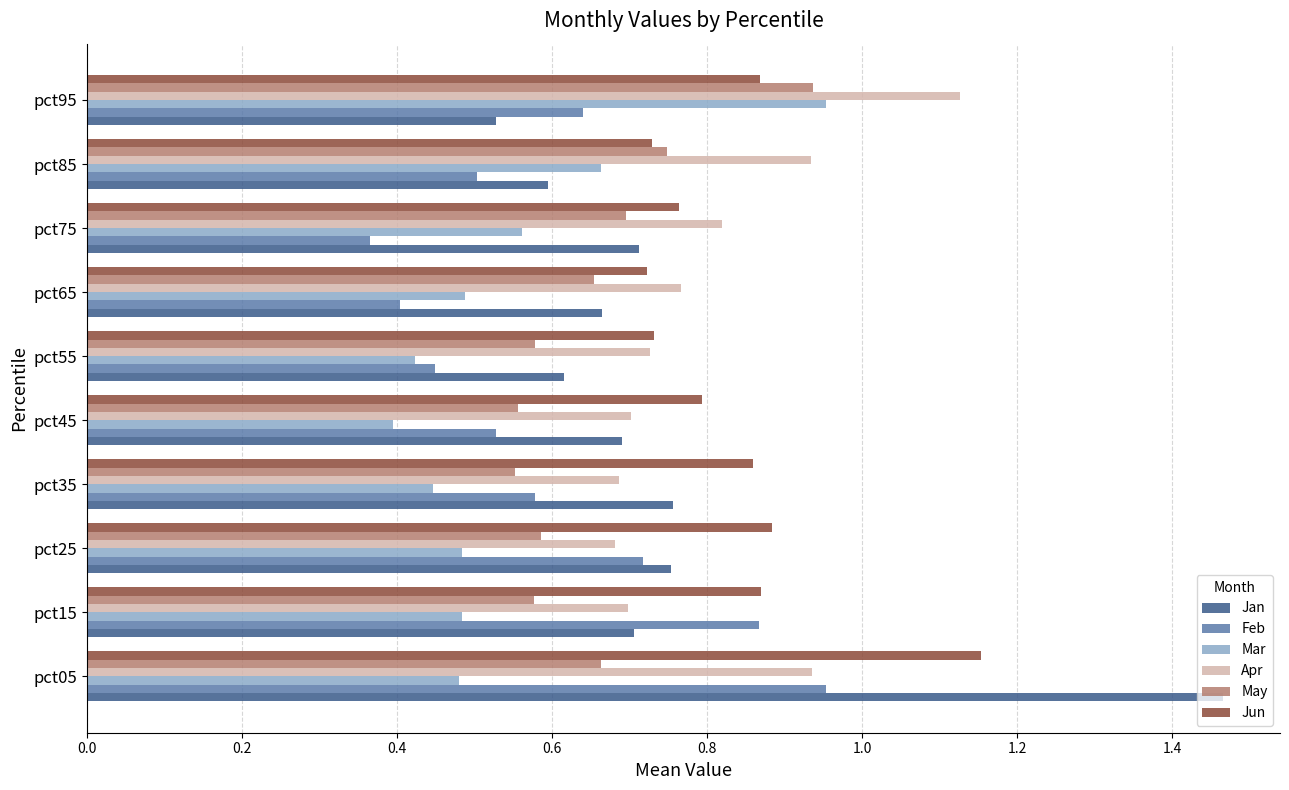

Between pct15 and pct65, which series saw the biggest shift?

Feb